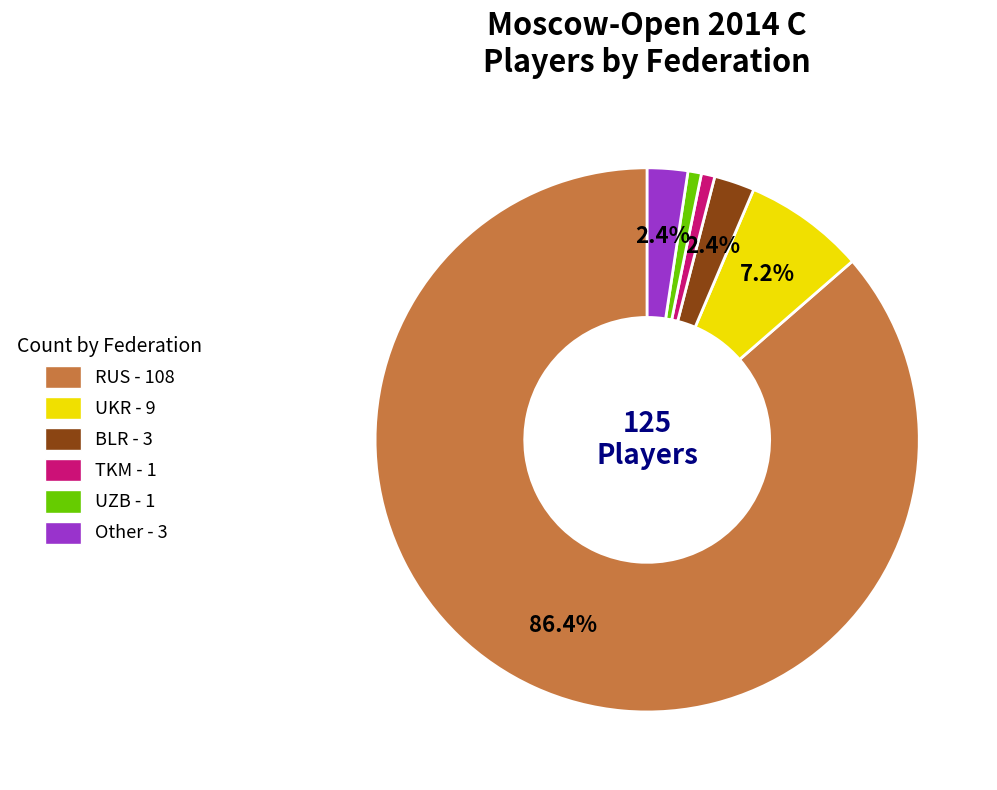

Does any single category account for the majority?

Yes